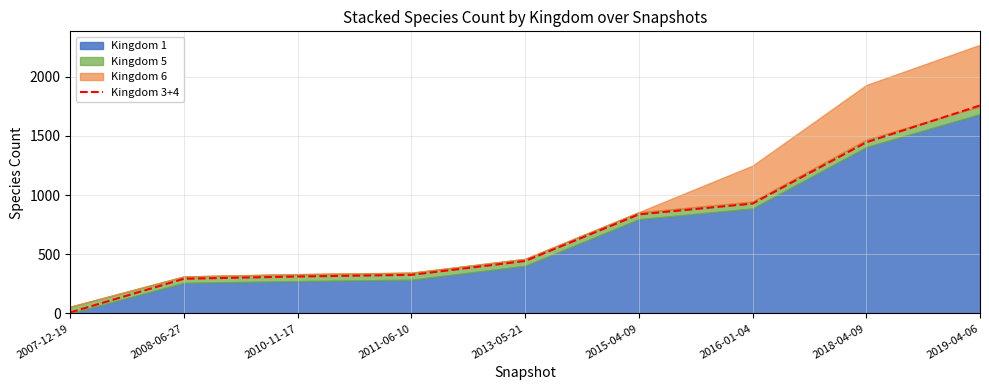

Which label corresponds to the largest value in the chart?

2019-04-06